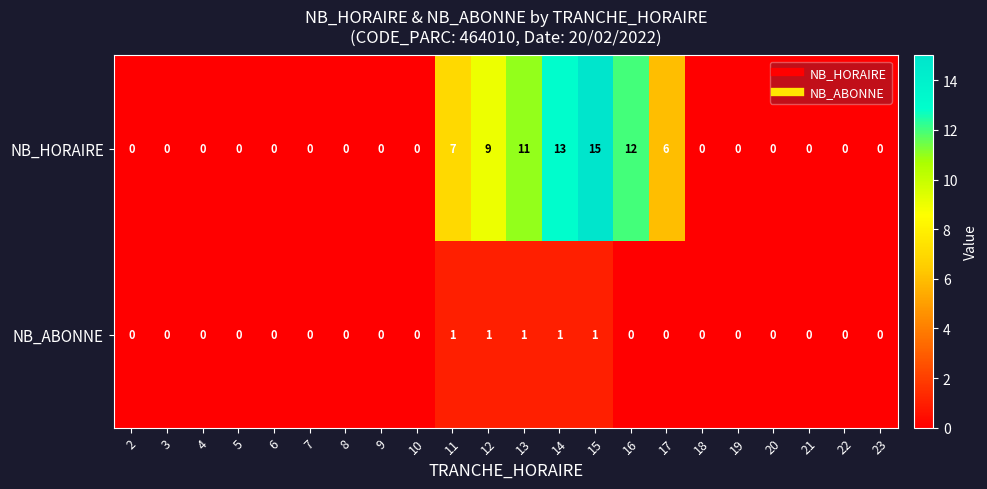

At how many categories does at least one series exceed 2?

7